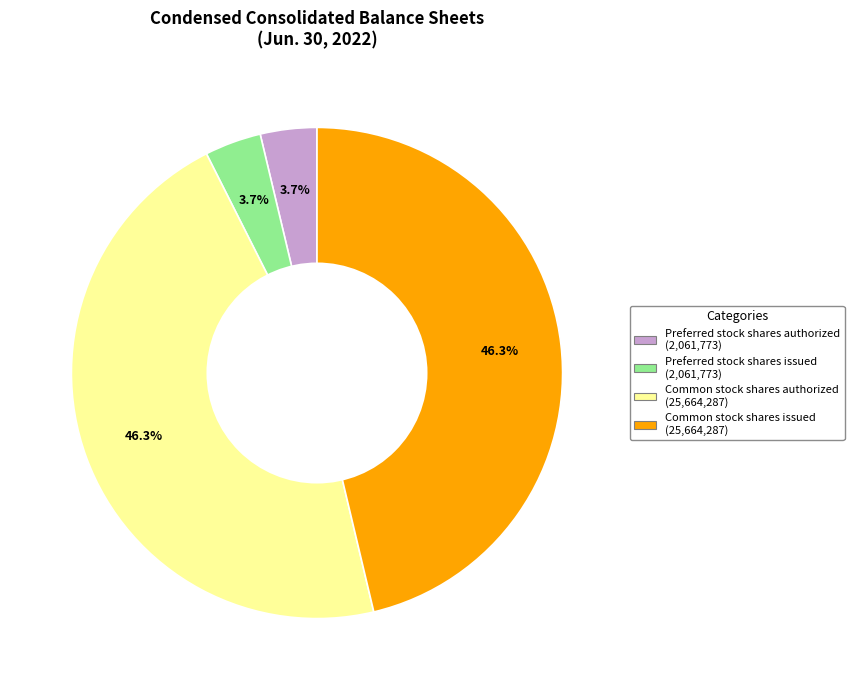

Is there a majority slice in this chart?

No